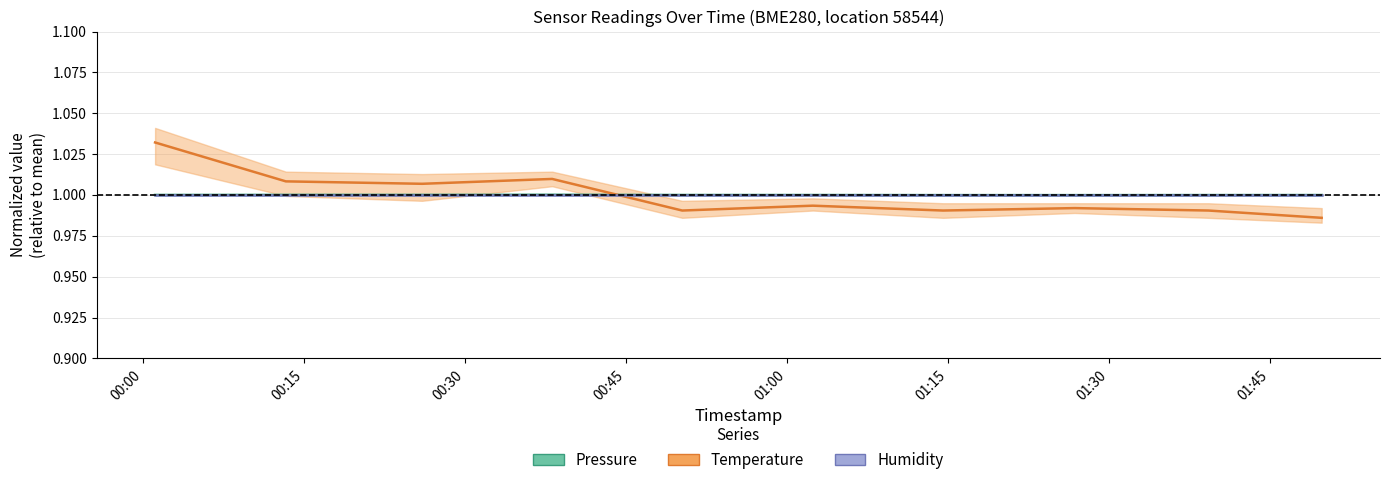

How many lines are shown in the chart?

3